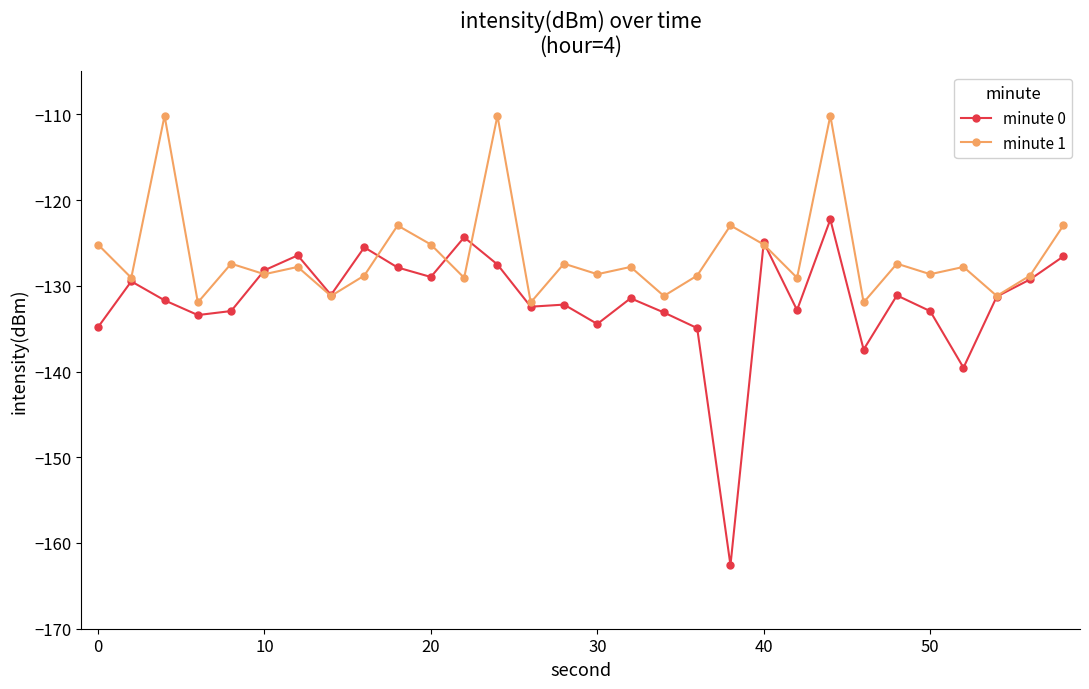

Rank the series by their average value, from lowest to highest.

minute 0, minute 1